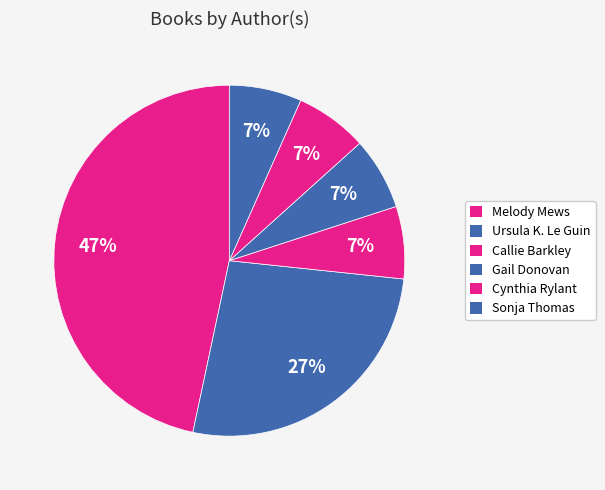

To the nearest percent, what is the difference between the Ursula K. Le Guin and Gail Donovan slice percentages?

20%